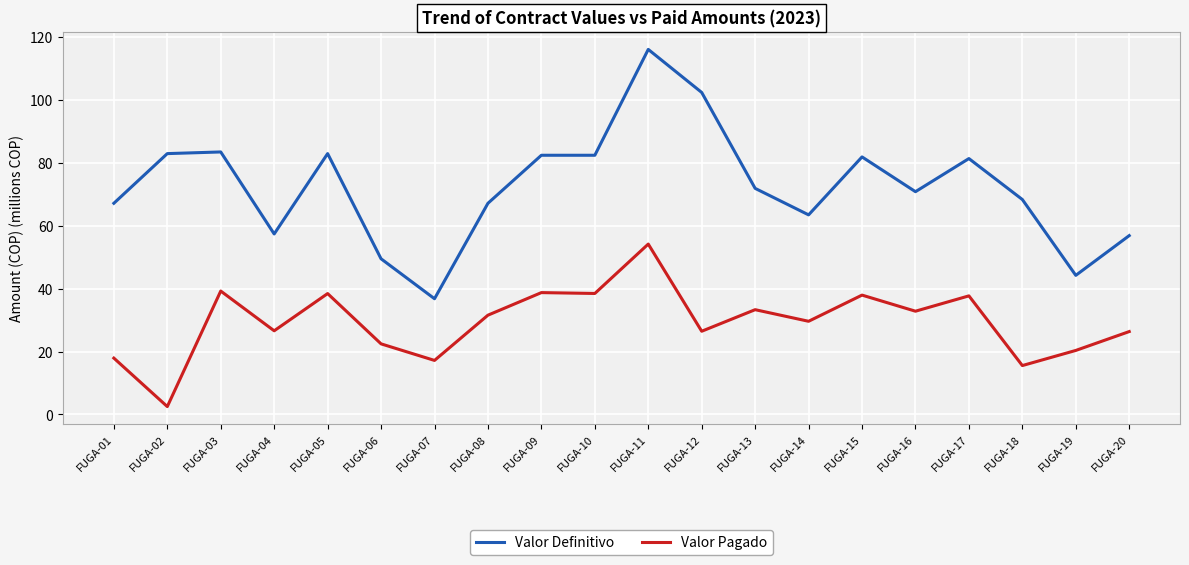

Rank the series by their maximum value, from highest to lowest.

Valor Definitivo, Valor Pagado